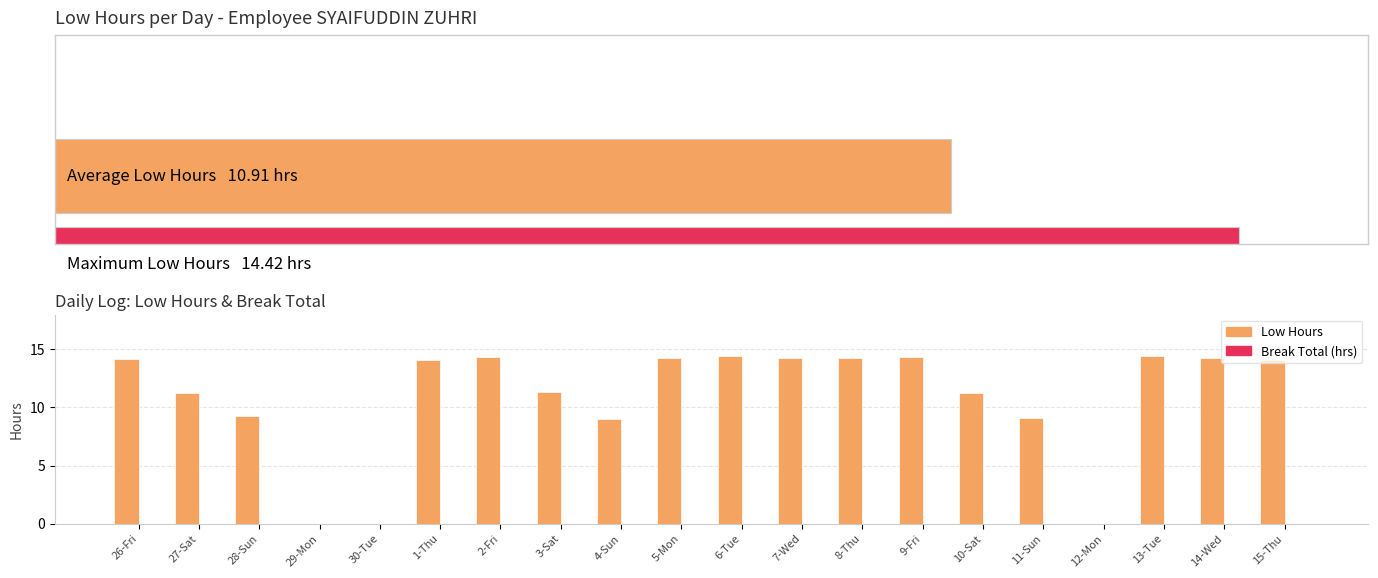

What is the difference between the Low Hours values at 8-Thu and 15-Thu?

0.2